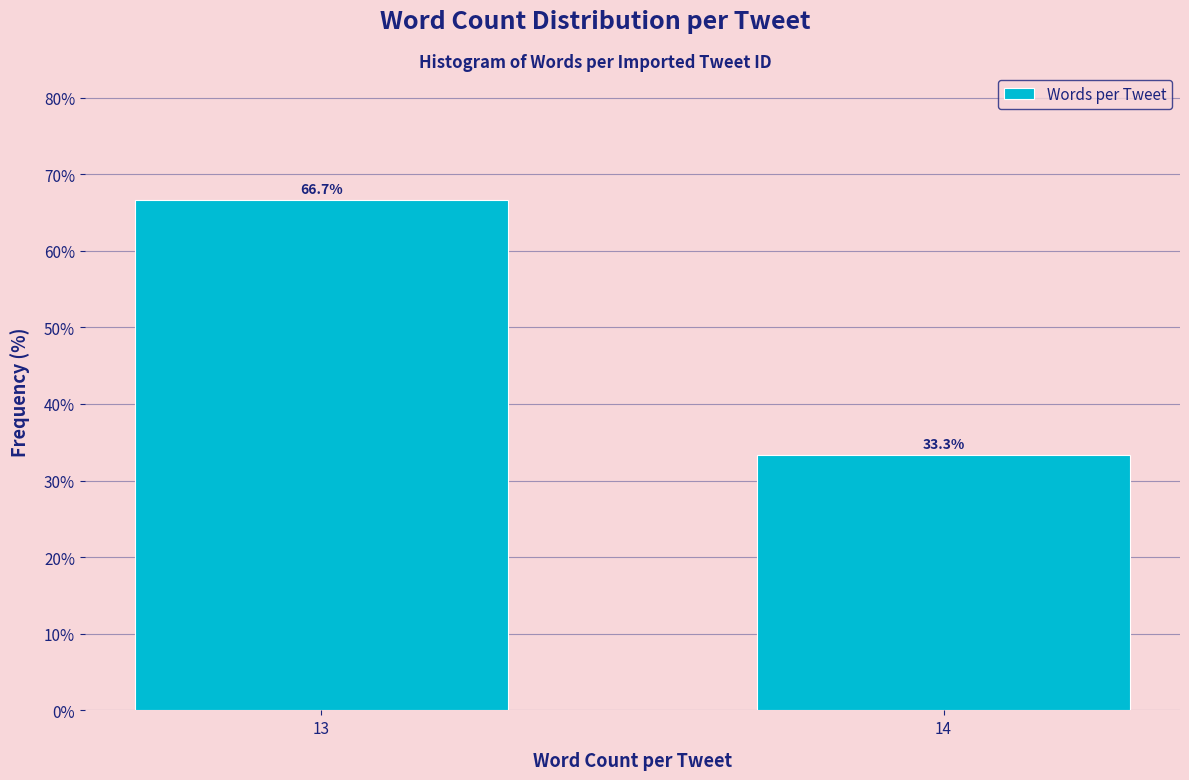

Reading left to right, what are all the values shown in this chart?

13=66.7	14=33.3